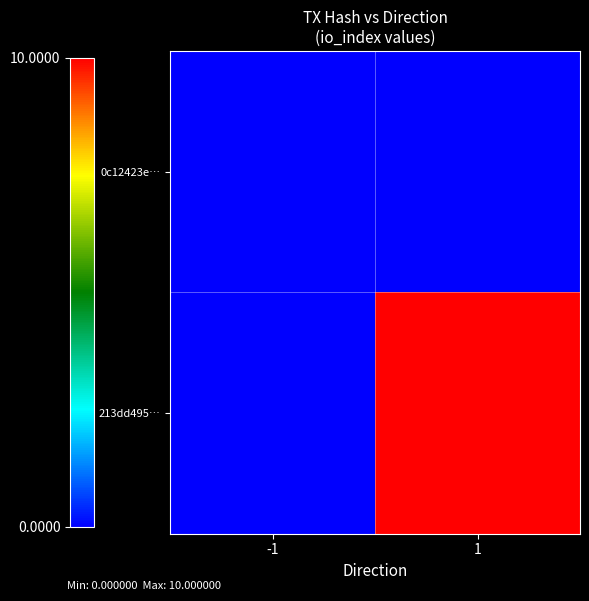

At which category is the sum across all series the highest?

1